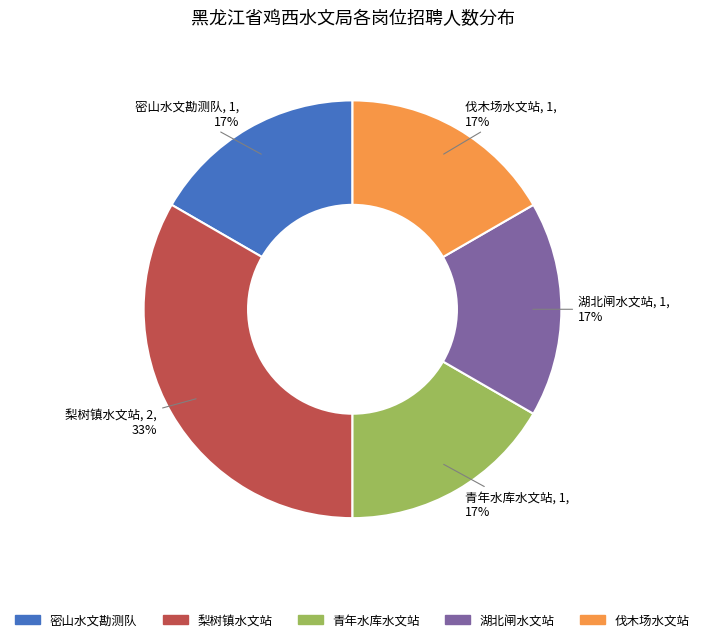

Is the sum of 湖北闸水文站 and 伐木场水文站 greater than half?

No